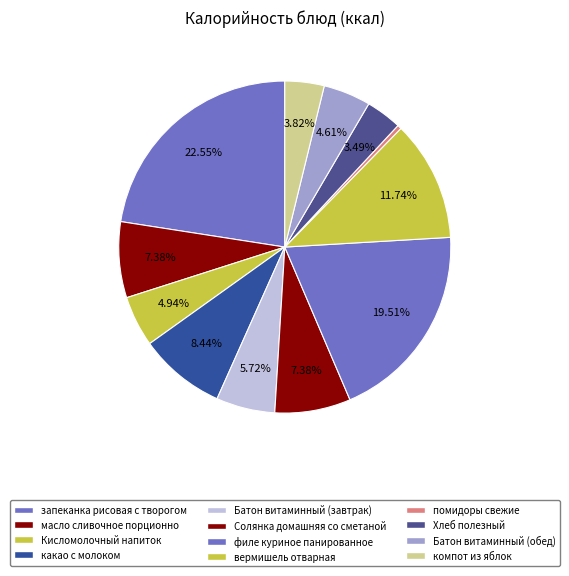

What is the largest slice in the pie chart?

запеканка рисовая с творогом